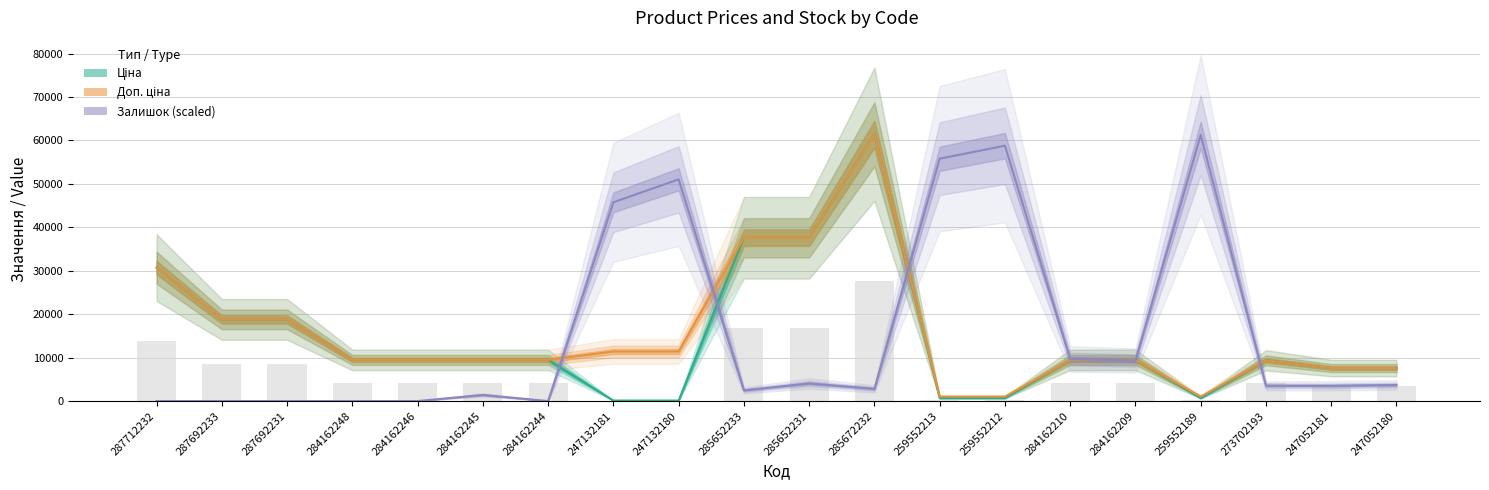

What is the difference between the Залишок values at 259552189 and 284162244?

61258.2